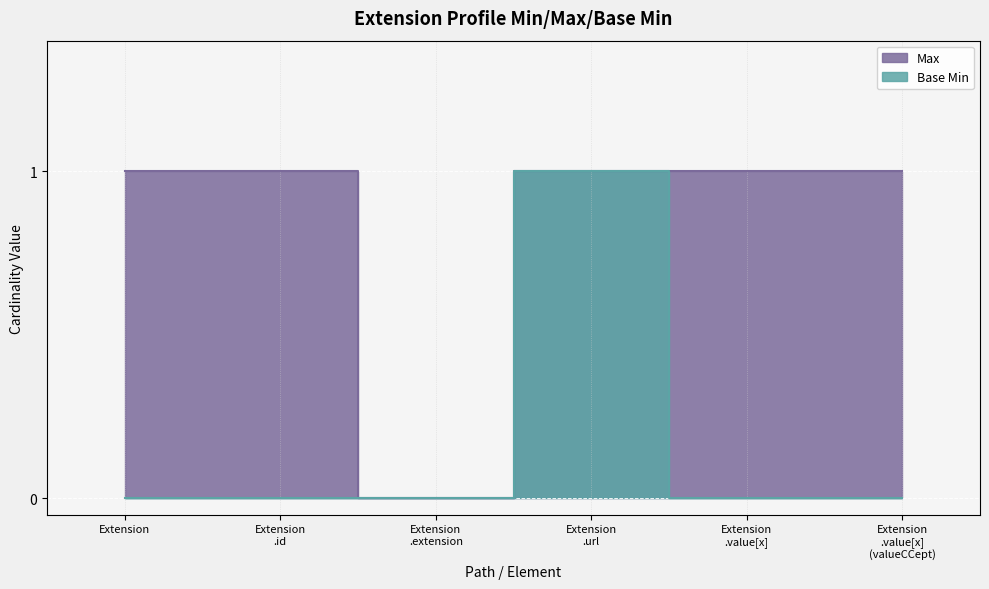

How many lines are shown in the chart?

2